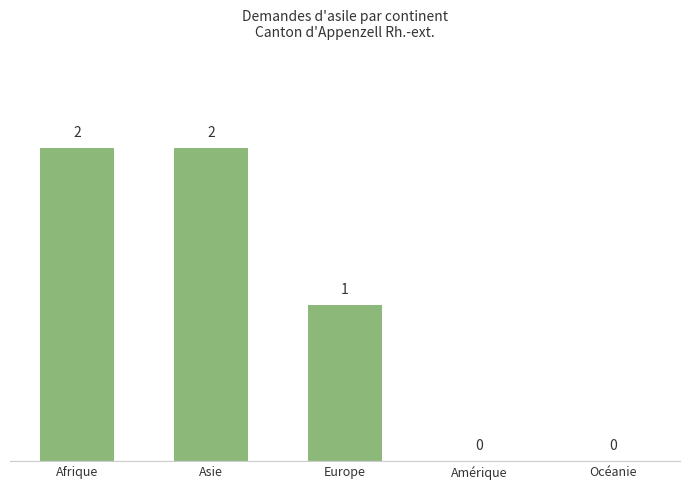

Reading right to left, extract all data points from this chart.

0	0	1	2	2